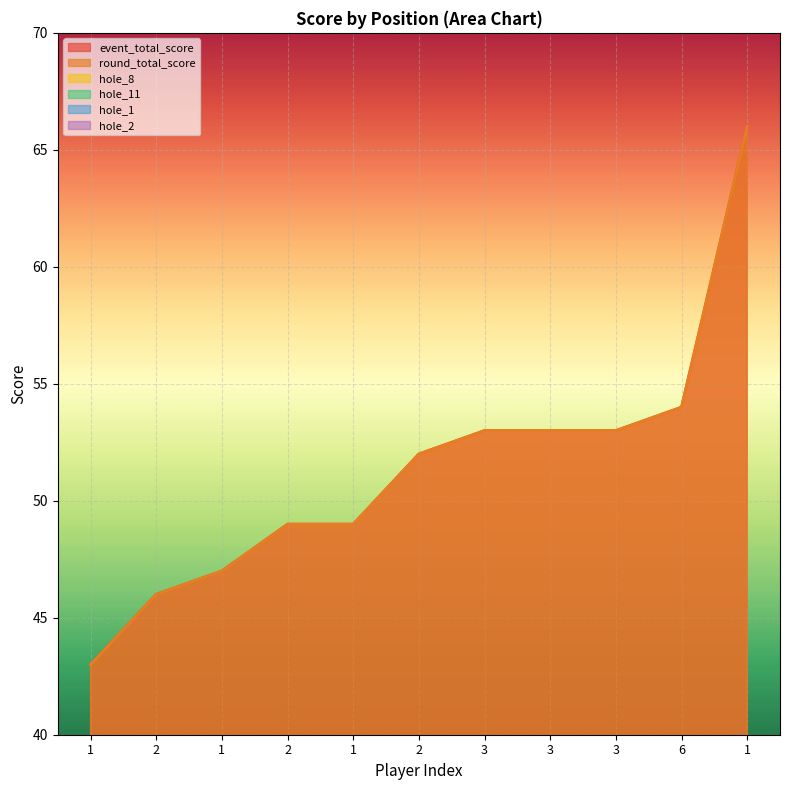

How many interior local valleys does the hole_1 series have?

1